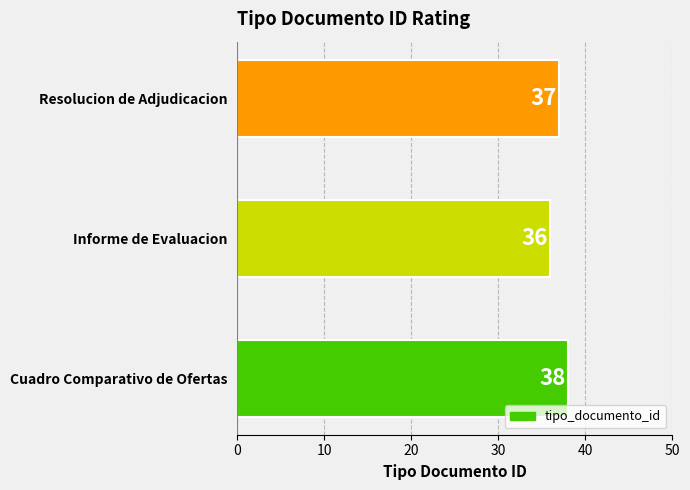

How many bars are there in total?

3